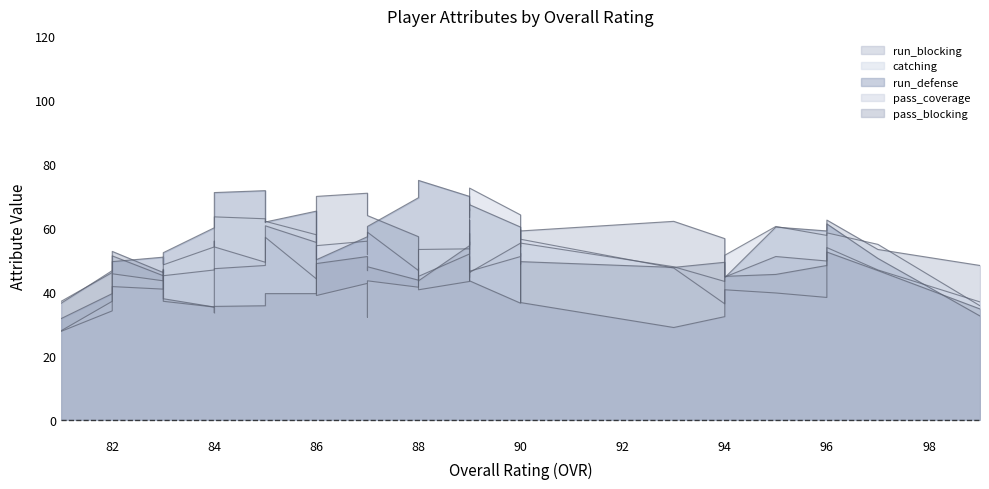

True or false: pass_blocking has a value of 46 at 84.

False